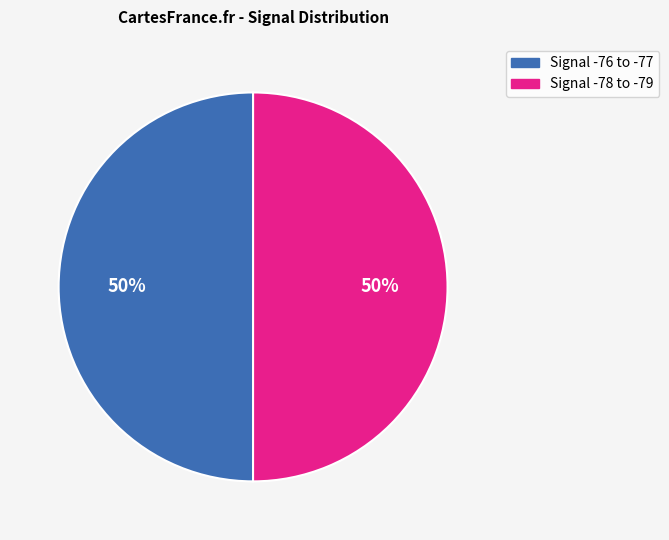

How many segments does this pie chart have?

2